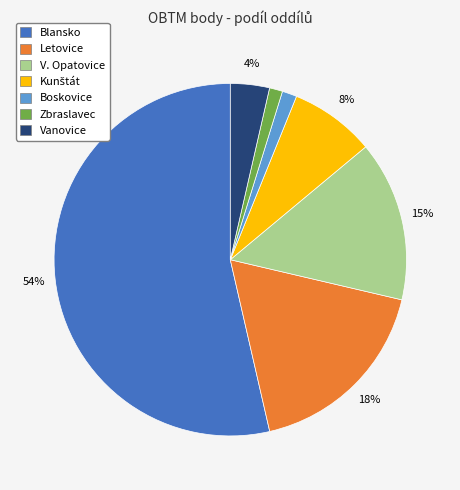

Between Vanovice and Boskovice, which is larger?

Vanovice